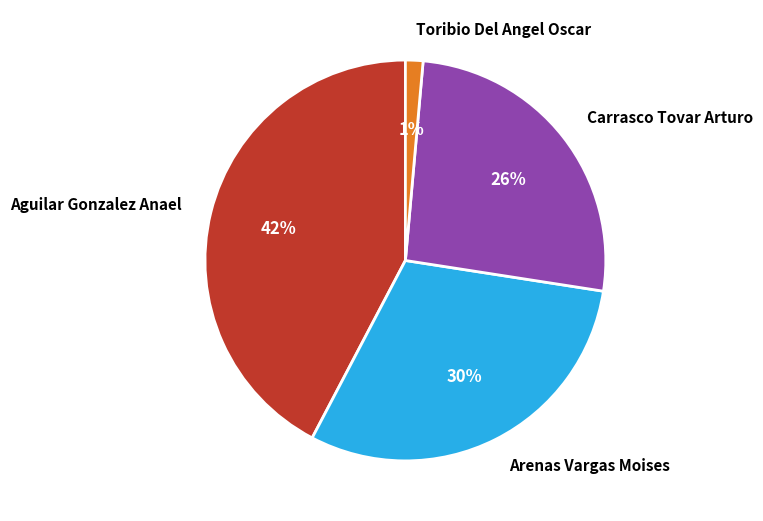

What is the ratio of the value at Aguilar Gonzalez Anael to the value at Arenas Vargas Moises?

1.4